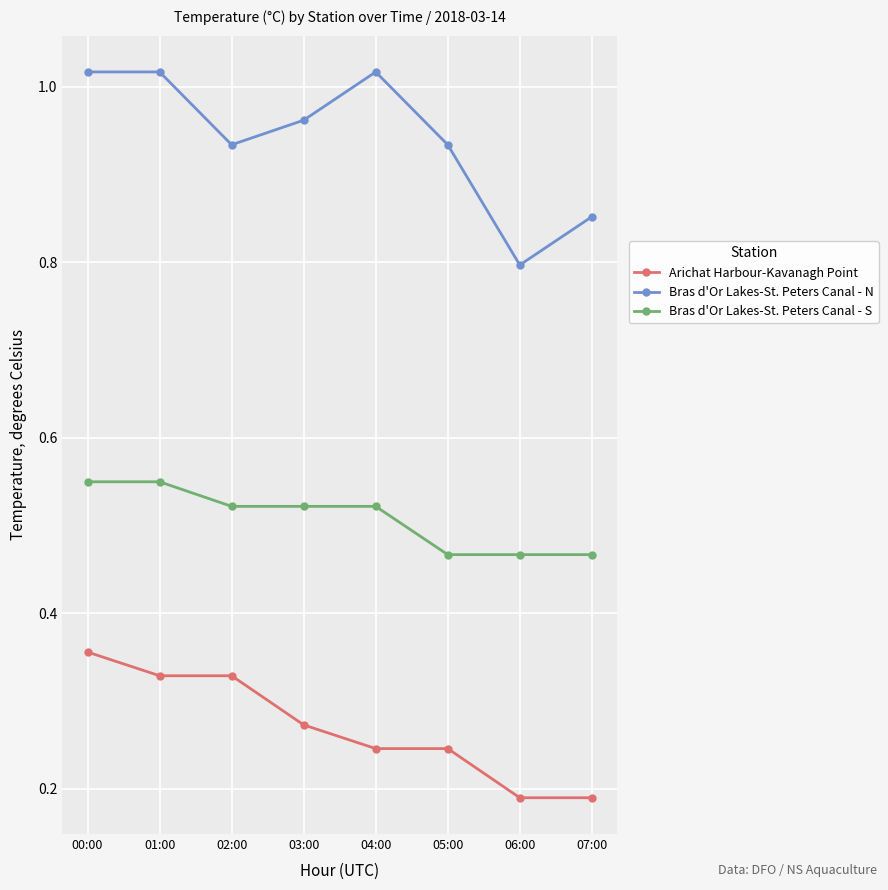

Is it true that Bras d'Or Lakes-St. Peters Canal - S equals 0.3 at 03:00?

False